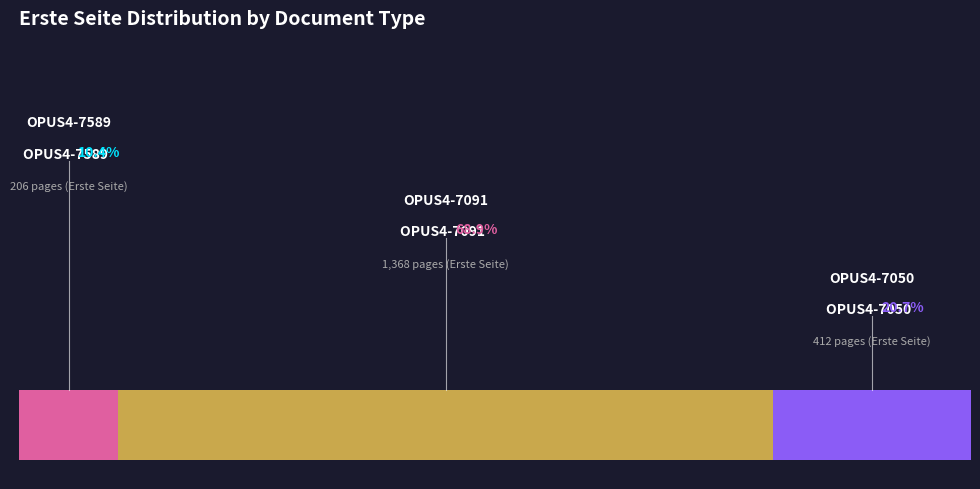

Which slice is the smallest?

OPUS4-7589 (Conference Proceeding)